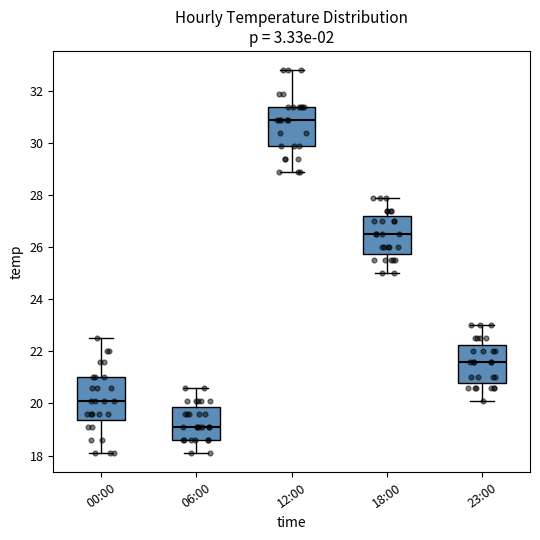

Which box has the highest median line?

12:00